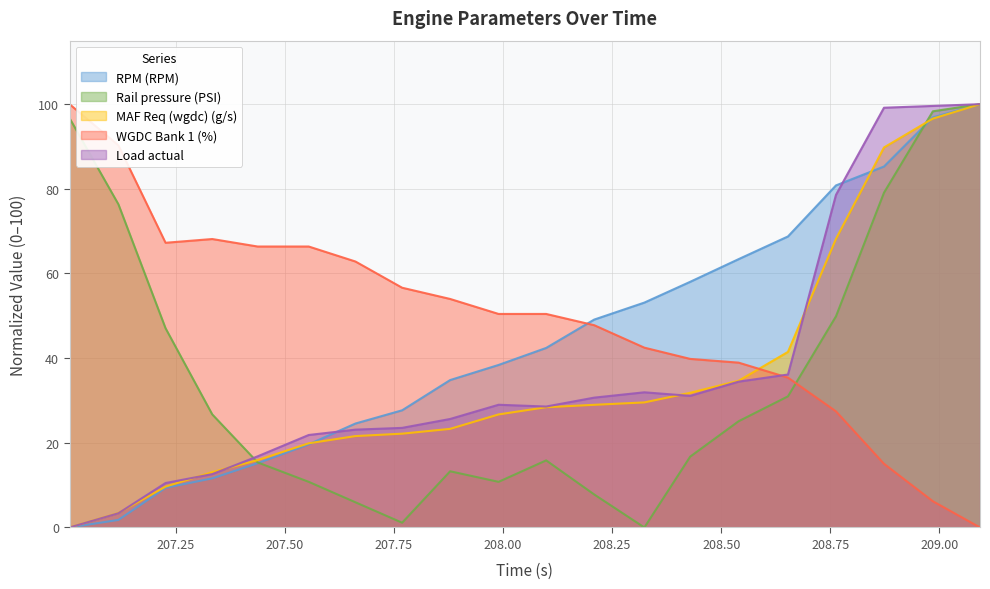

True or false: WGDC Bank 1 (%) and MAF Req (wgdc) (g/s) intersect in this chart.

True